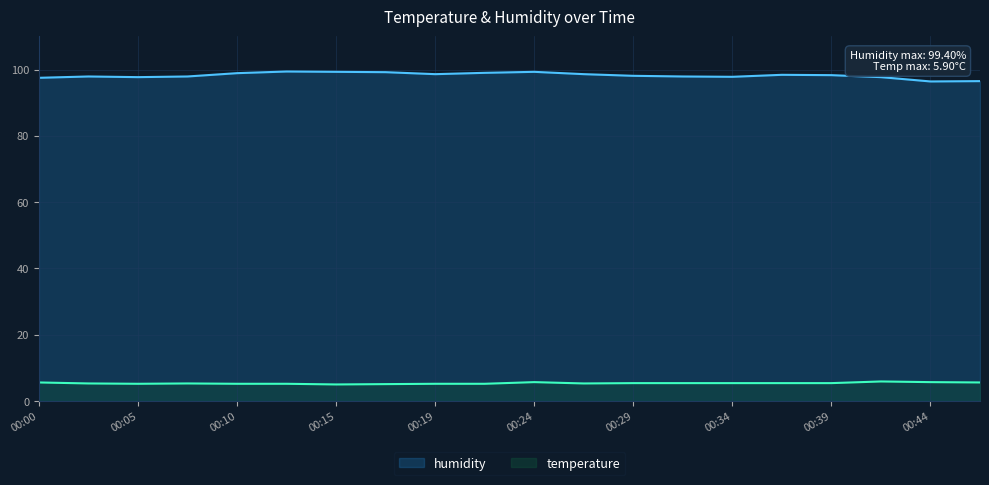

The humidity series shows 99.4 at 00:12. True or false?

True